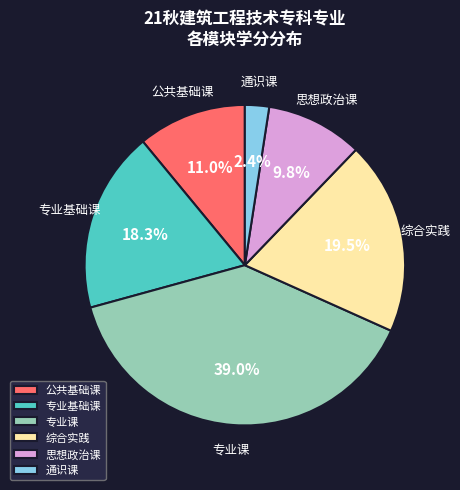

Does any single category account for the majority?

No